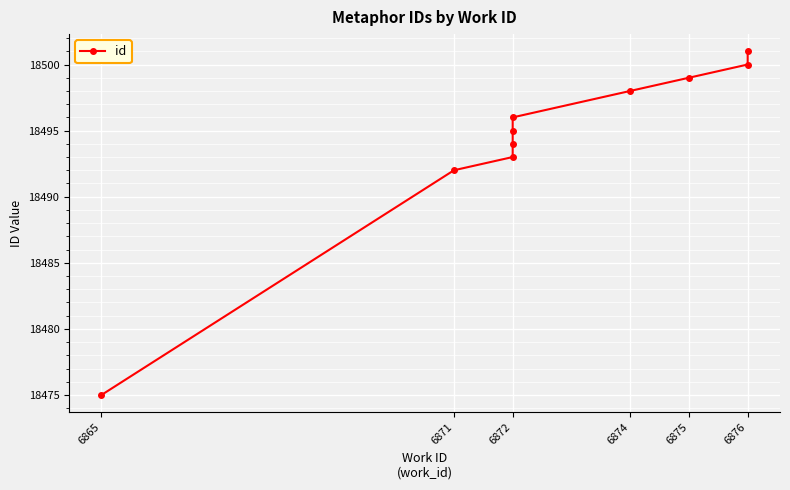

What is the value of the 3rd point from the left?

18493